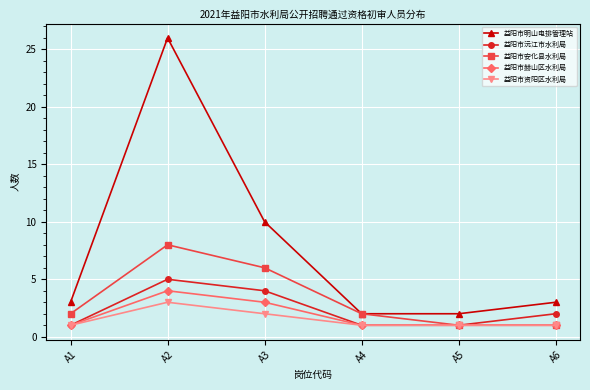

Where is the first local maximum for 益阳市安化县水利局?

A2